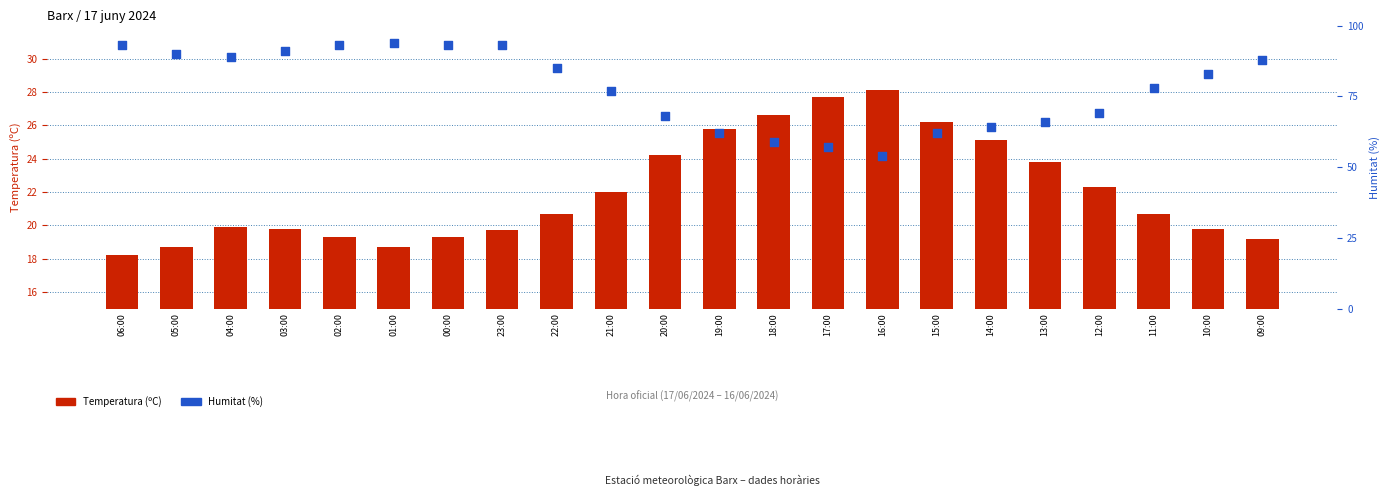

Which series reaches the minimum Y coordinate?

Temperatura (ºC)